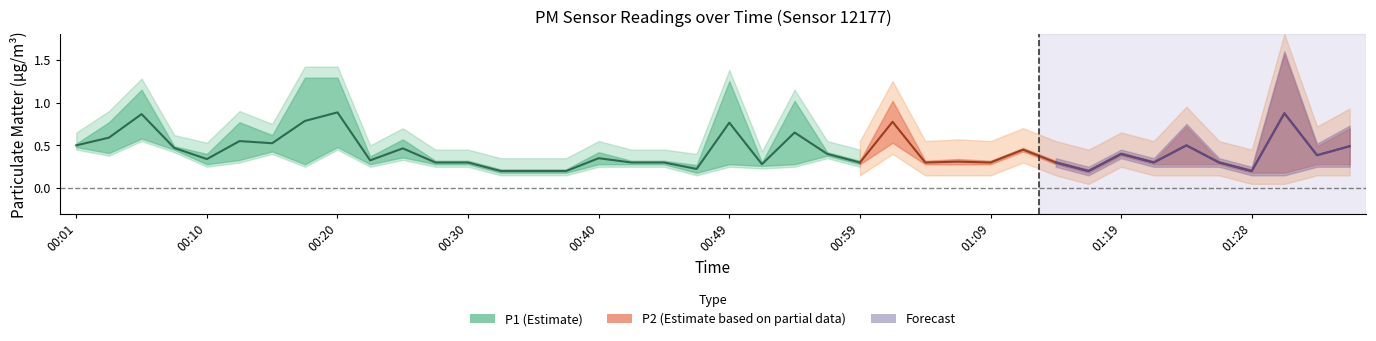

Is this an area chart (filled region under the line)?

No